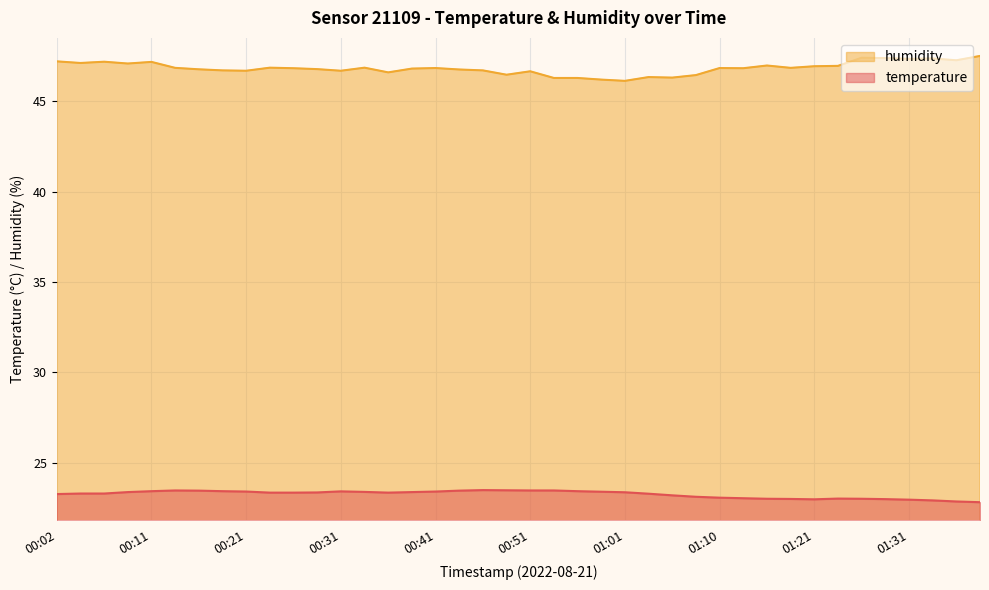

What is the sum of all humidity values?

1873.8